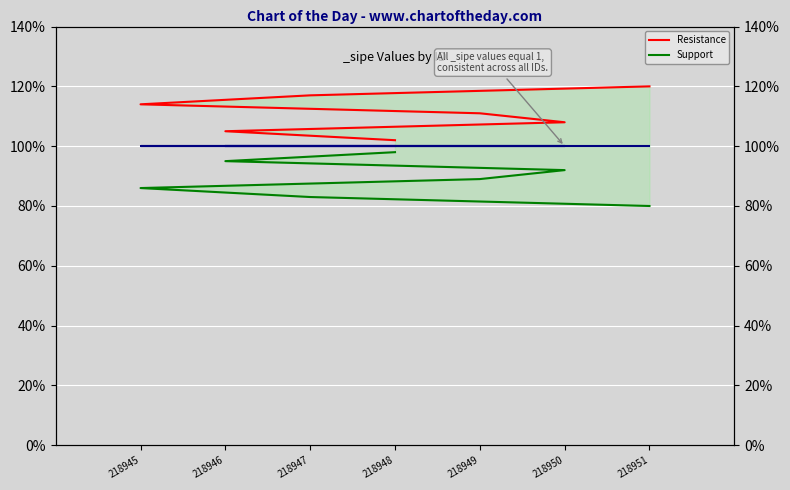

What are all the series names shown in the legend?

Resistance, Support